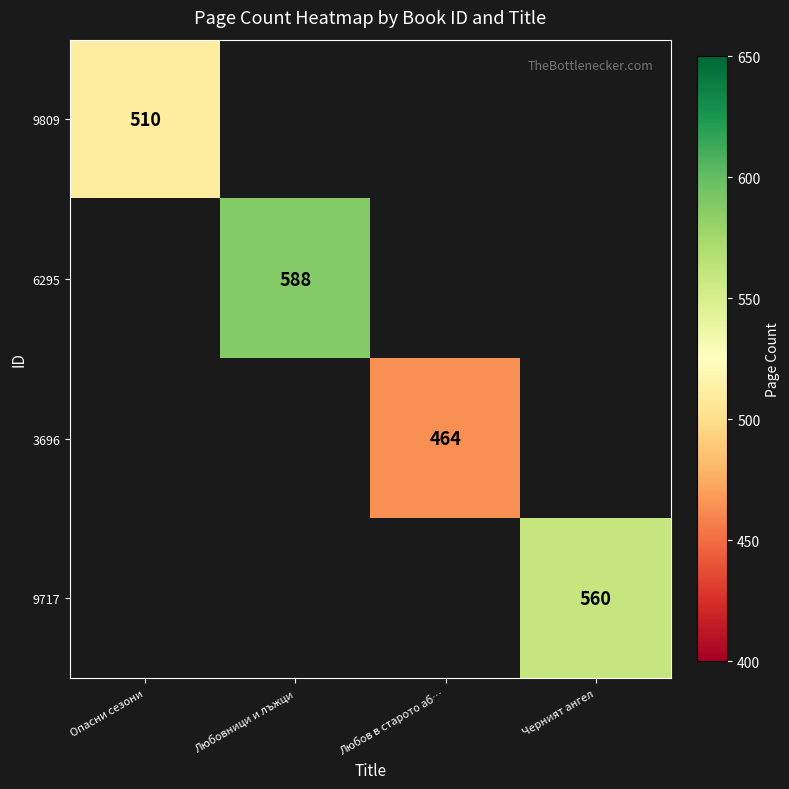

Is it true that 9717 equals 560 at Черният ангел?

True